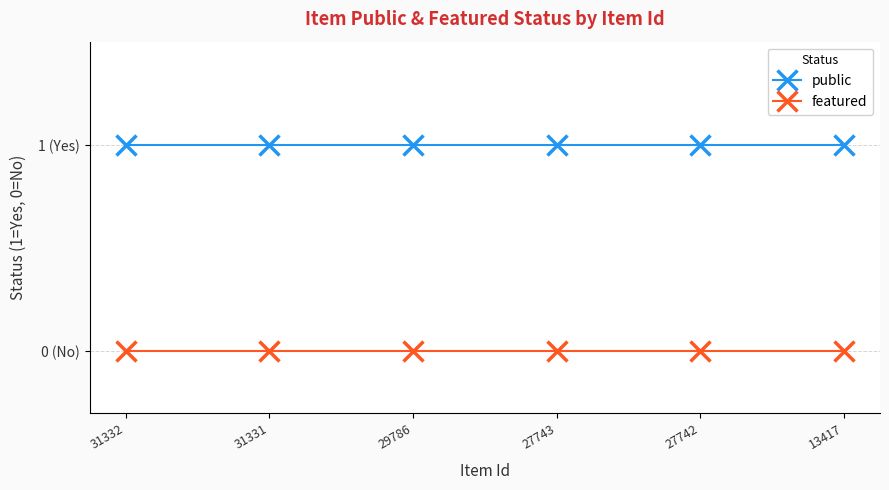

Read the public value at 27742.

1